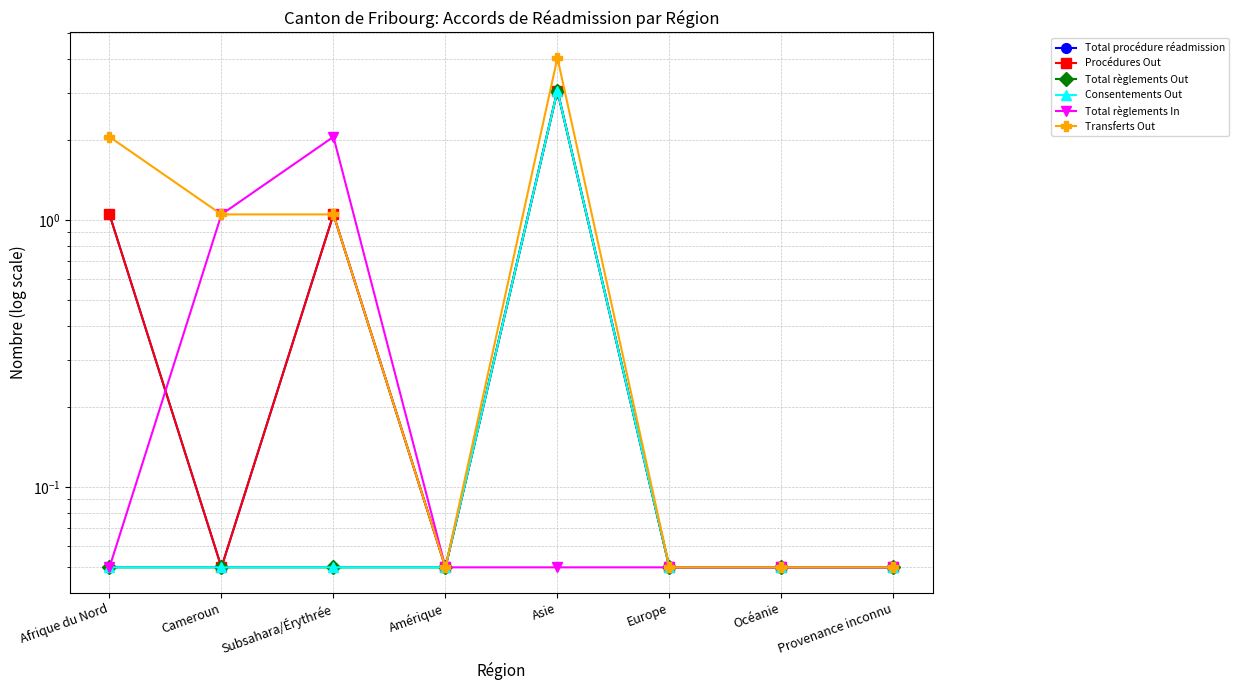

What is the maximum value shown in the chart?

4.0